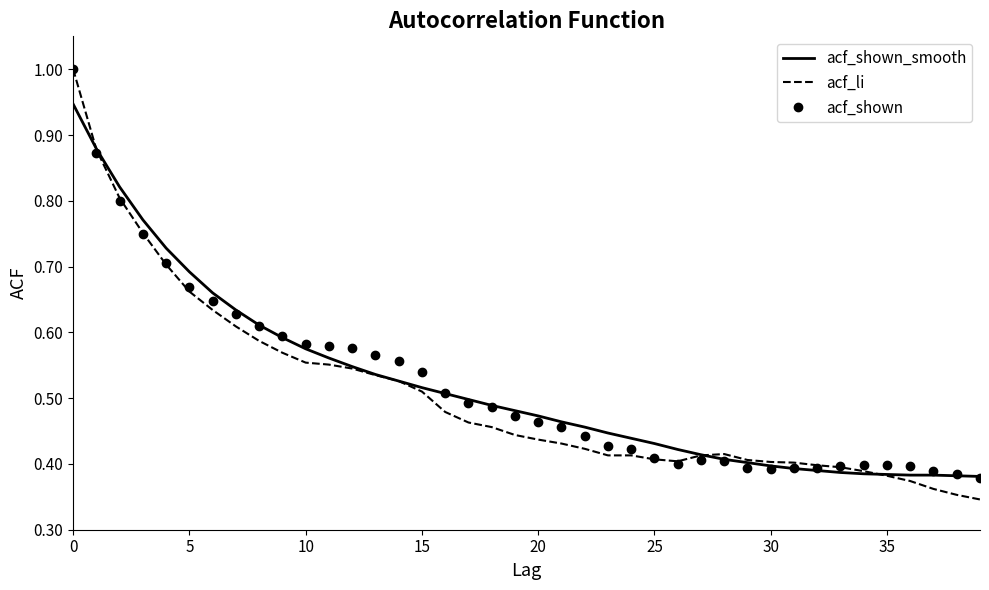

Which series has the largest range (max minus min)?

acf_li